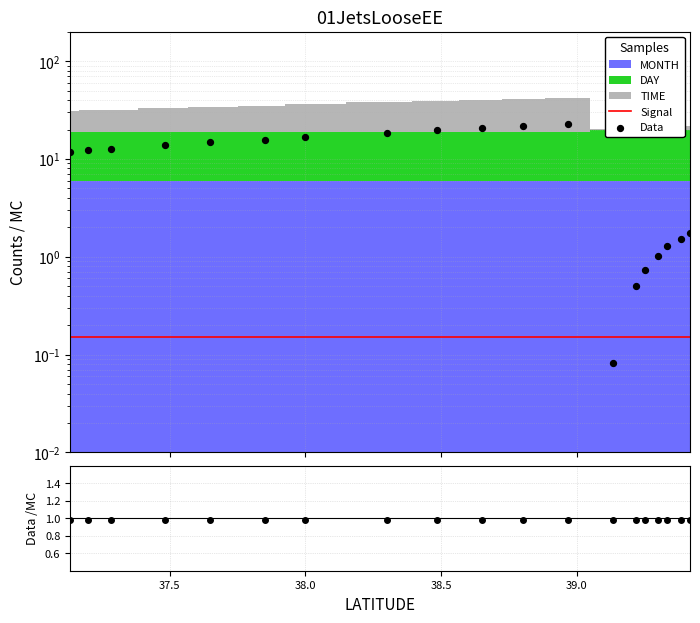

Which series has the largest total across all categories?

Data